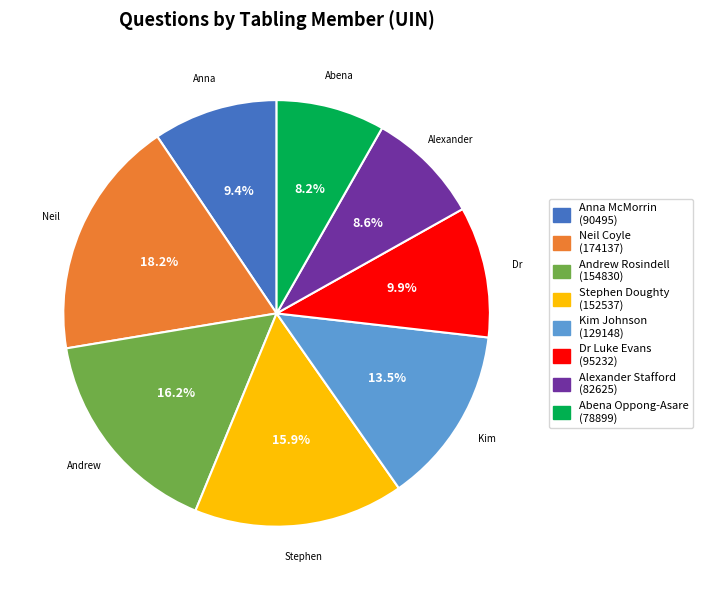

Between Alexander Stafford and Andrew Rosindell, which is larger?

Andrew Rosindell